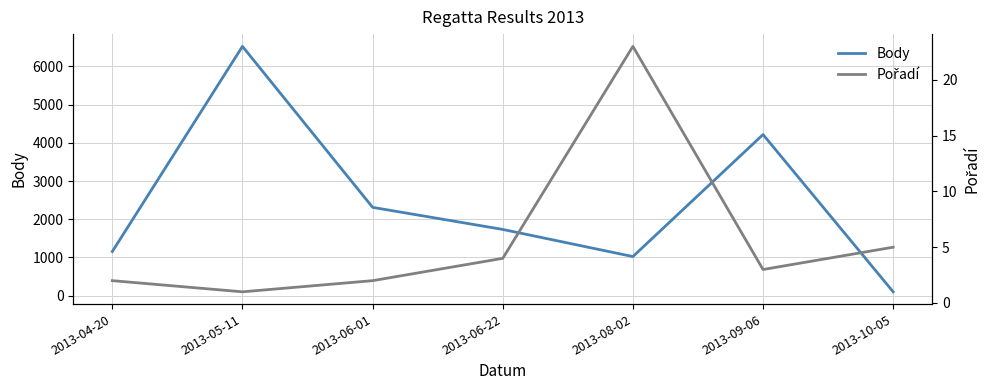

What is the total value across all series at 2013-06-01?

2314